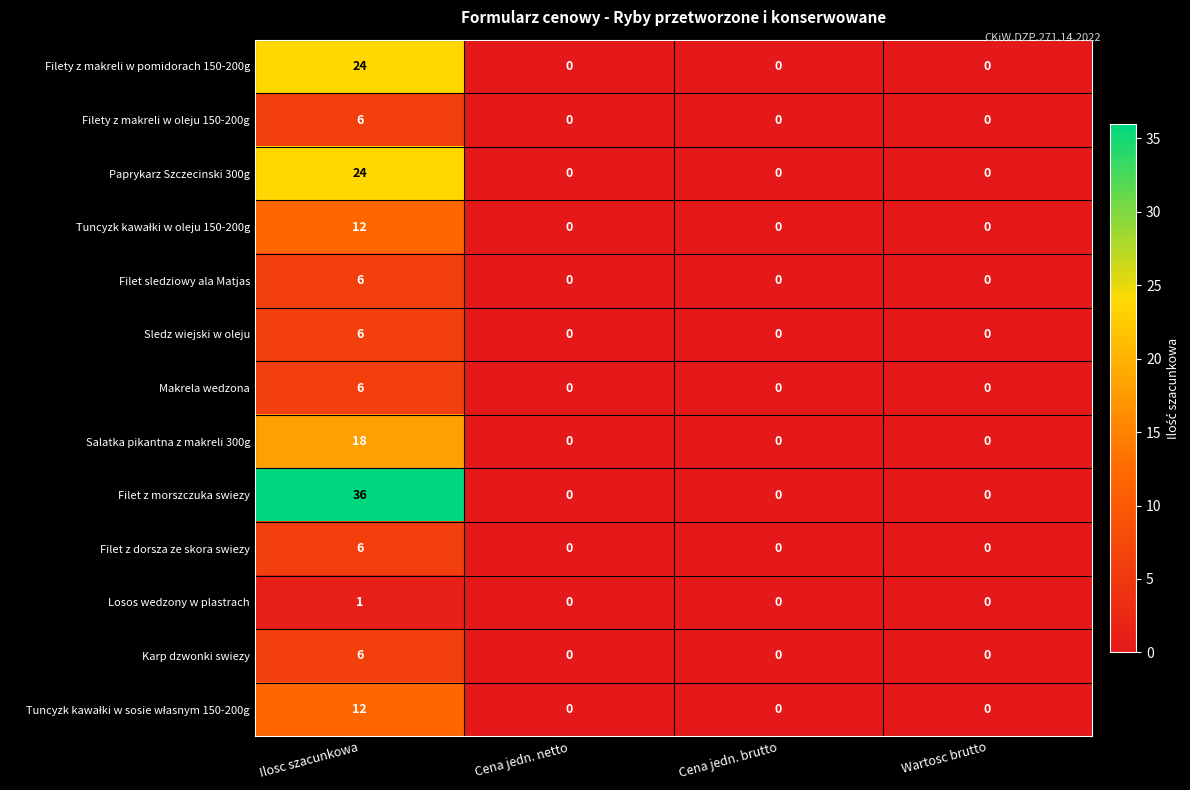

What is the total value across all series at Ilosc szacunkowa?

163